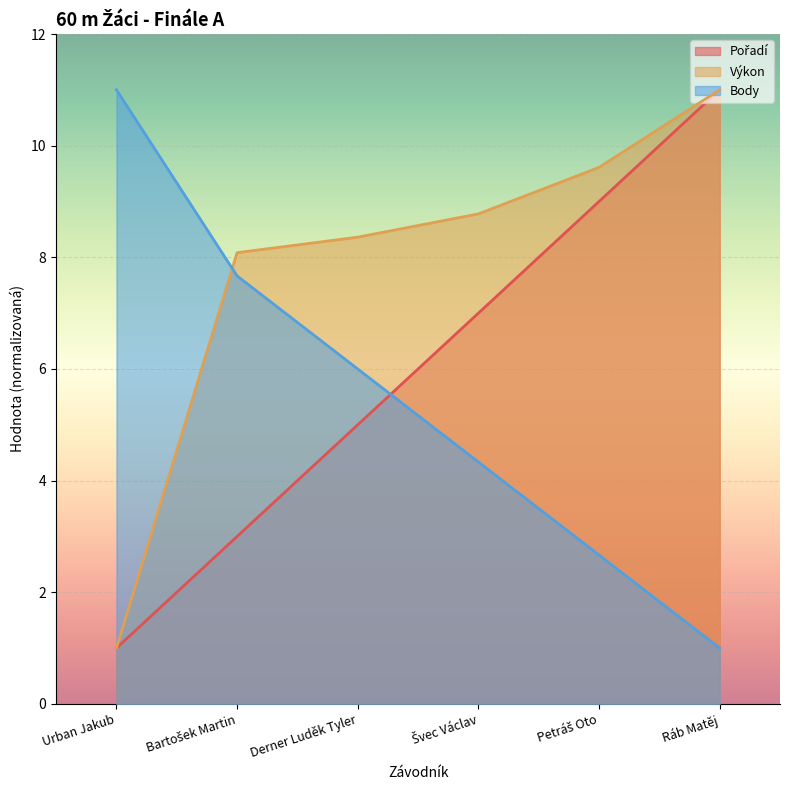

True or false: Výkon and Pořadí intersect in this chart.

False